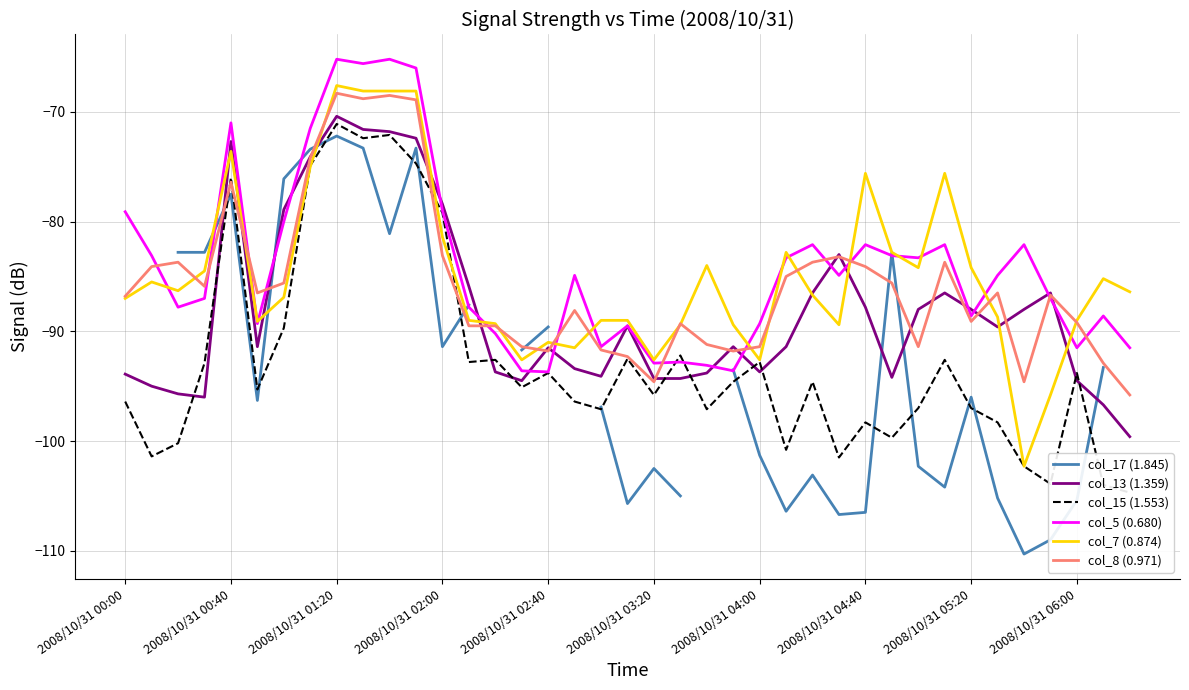

How many data points does each series have?

39